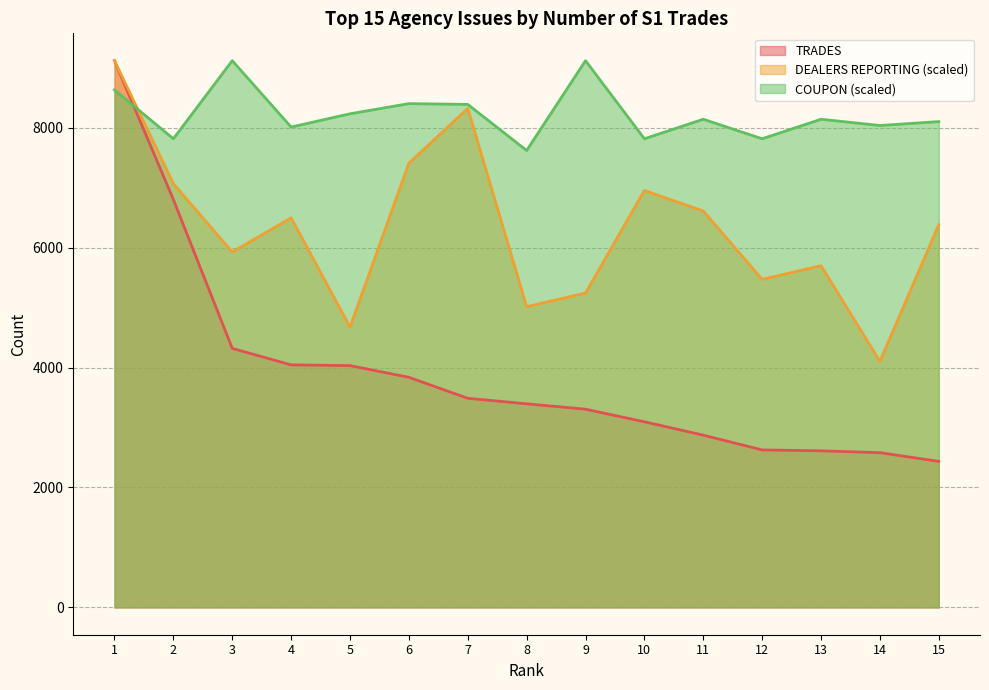

Where is COUPON nearest to the value 8368?

7